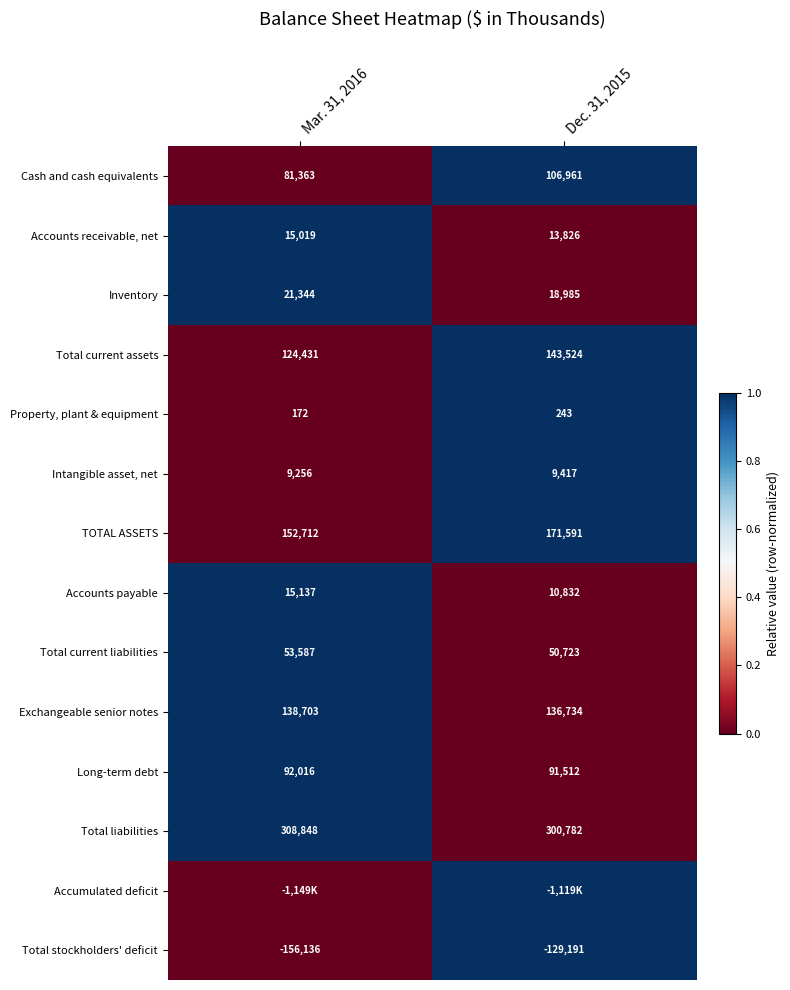

Is the value of Intangible asset, net at Mar. 31, 2016 greater than the value of Exchangeable senior notes at Mar. 31, 2016?

No